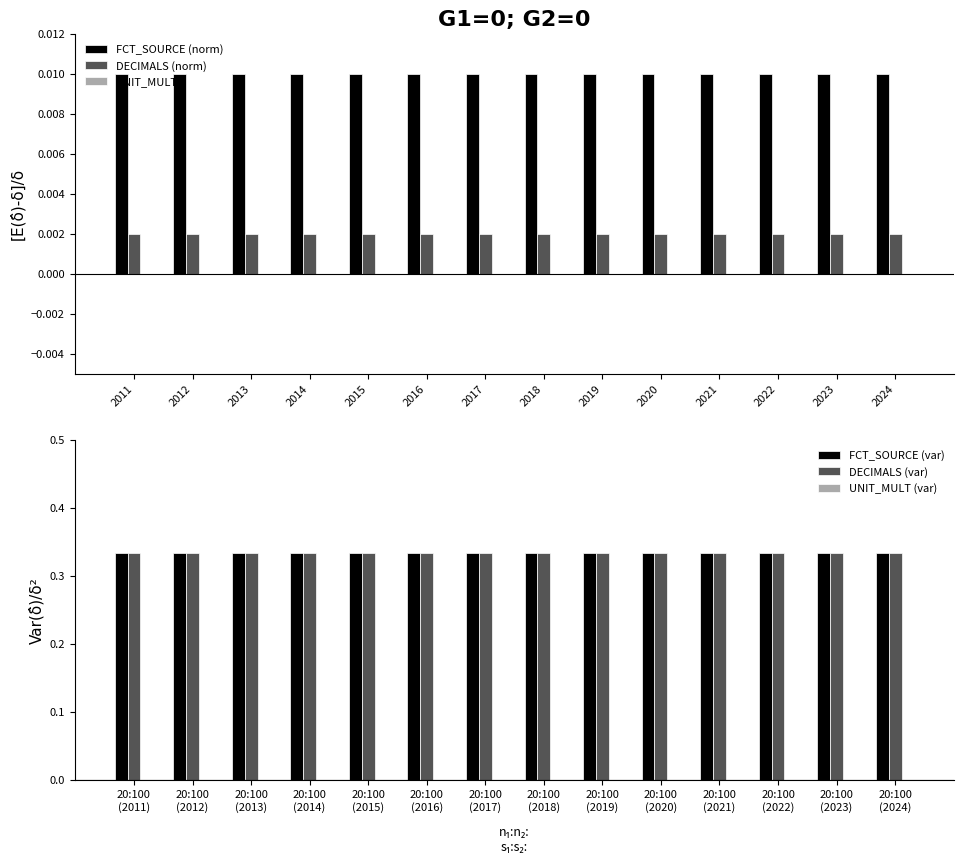

Is the value of FCT_SOURCE (norm) at 2017 greater than the value of DECIMALS (norm) at 2012?

Yes